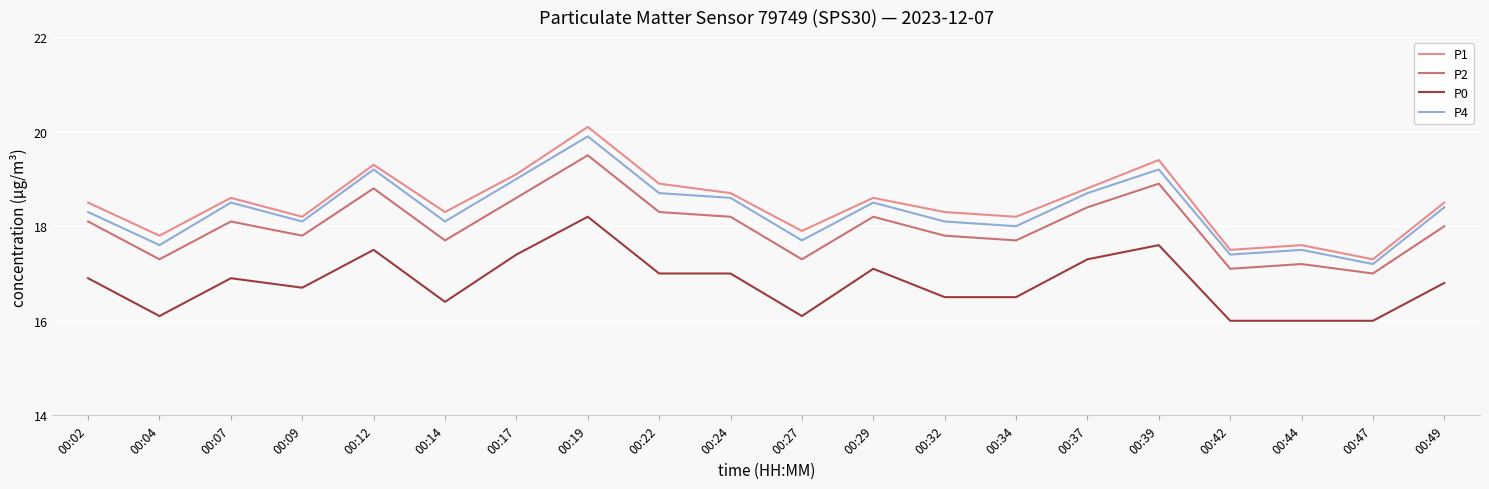

How many lines are shown in the chart?

4